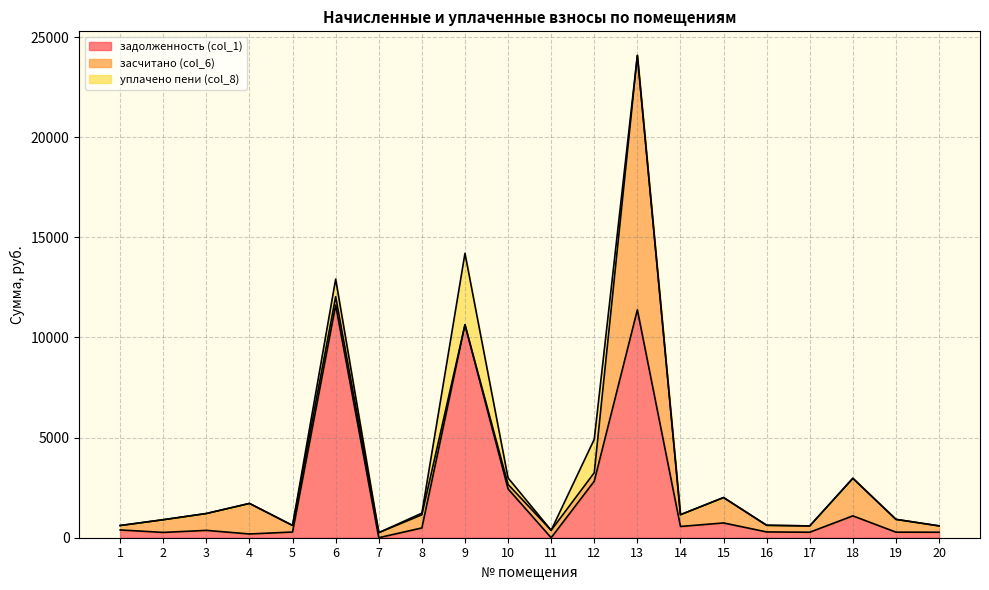

List the series in order of their overall mean, lowest first.

уплачено пени (col_8), засчитано (col_6), задолженность (col_1)